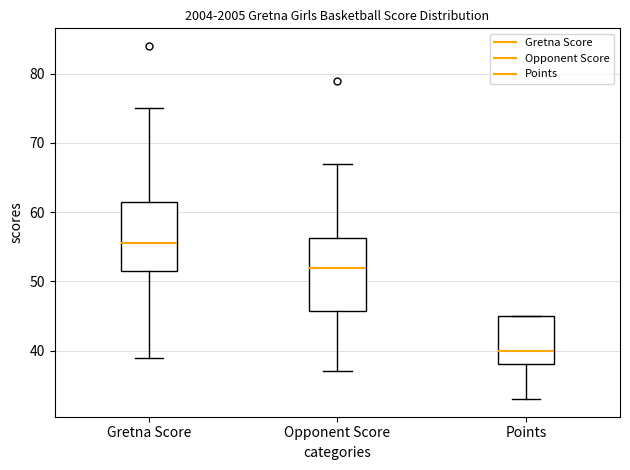

Reading left to right, read every box against the y-axis: the position of its median line, the range the box covers, and the ends of its whiskers. The values are not printed on the chart, so give them approximately, as read against the axis.

Gretna Score: median 56, box 52 to 62, whiskers 39 to 75
Opponent Score: median 52, box 46 to 56, whiskers 37 to 67
Points: median 40, box 38 to 45, whiskers 33 to 45